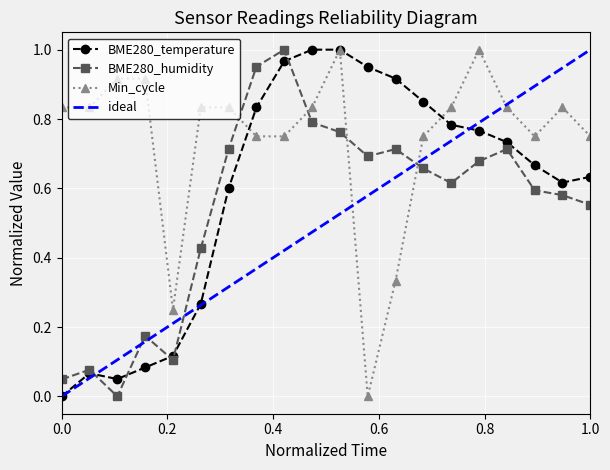

True or false: BME280_temperature has more than 0 interior local peaks.

True